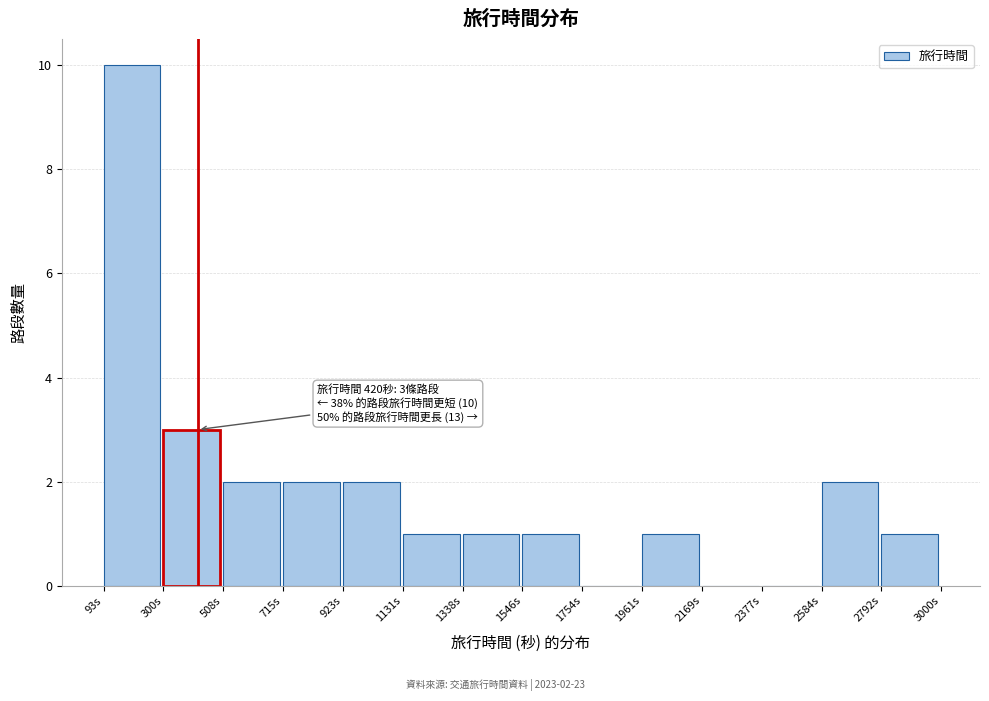

Which range on the x-axis has the tallest bar?

100 to 300